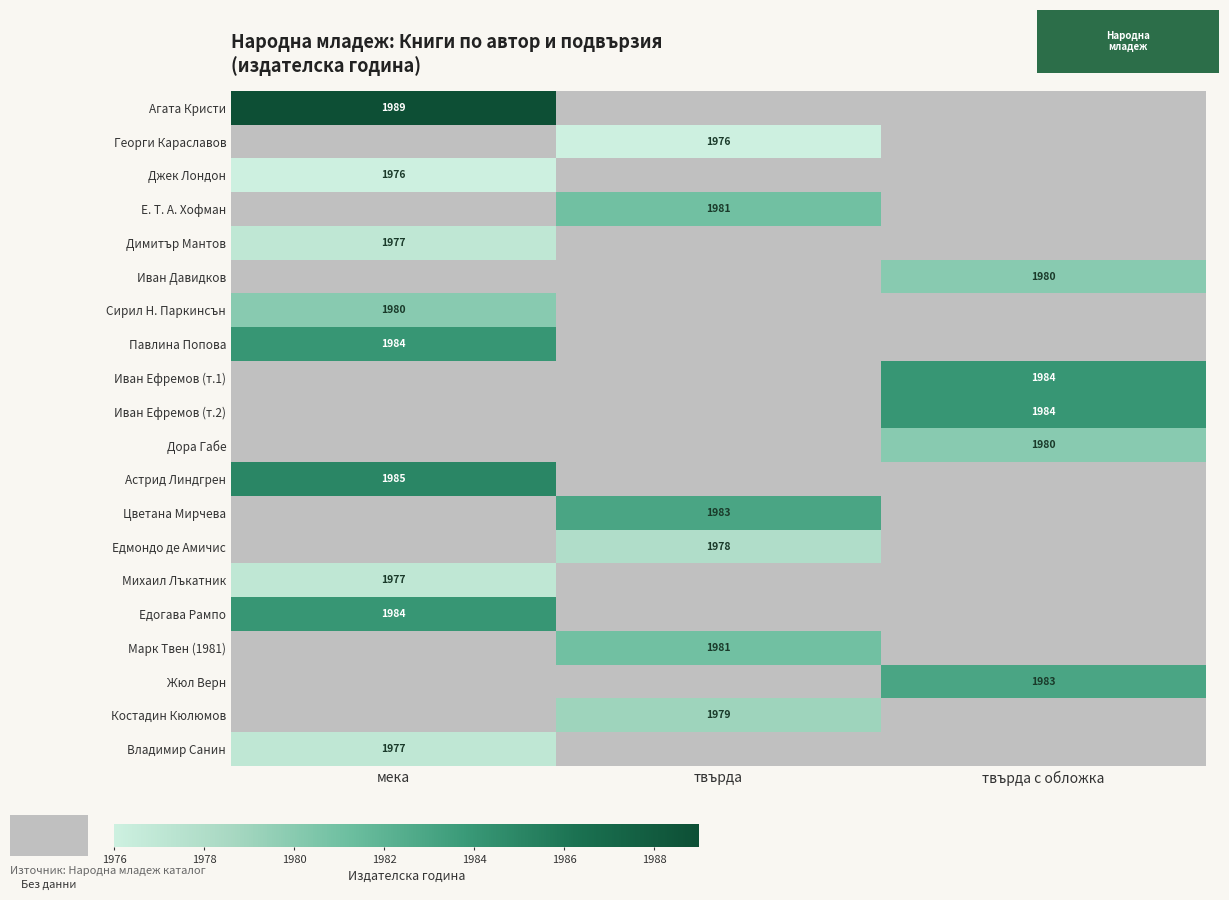

The value of Костадин Кюлюмов at твърда is 1979. True or false?

True